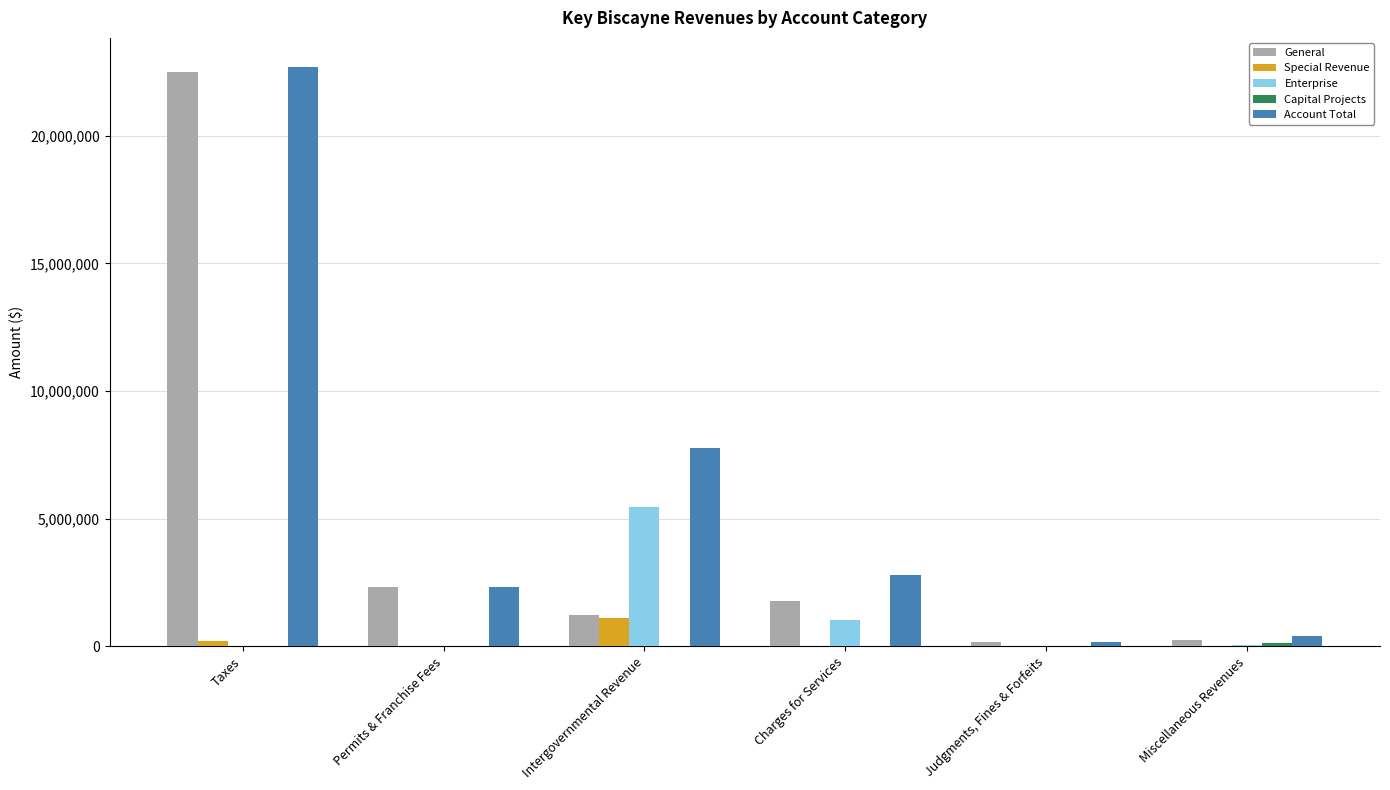

What is the highest value of the Special Revenue series?

1098354